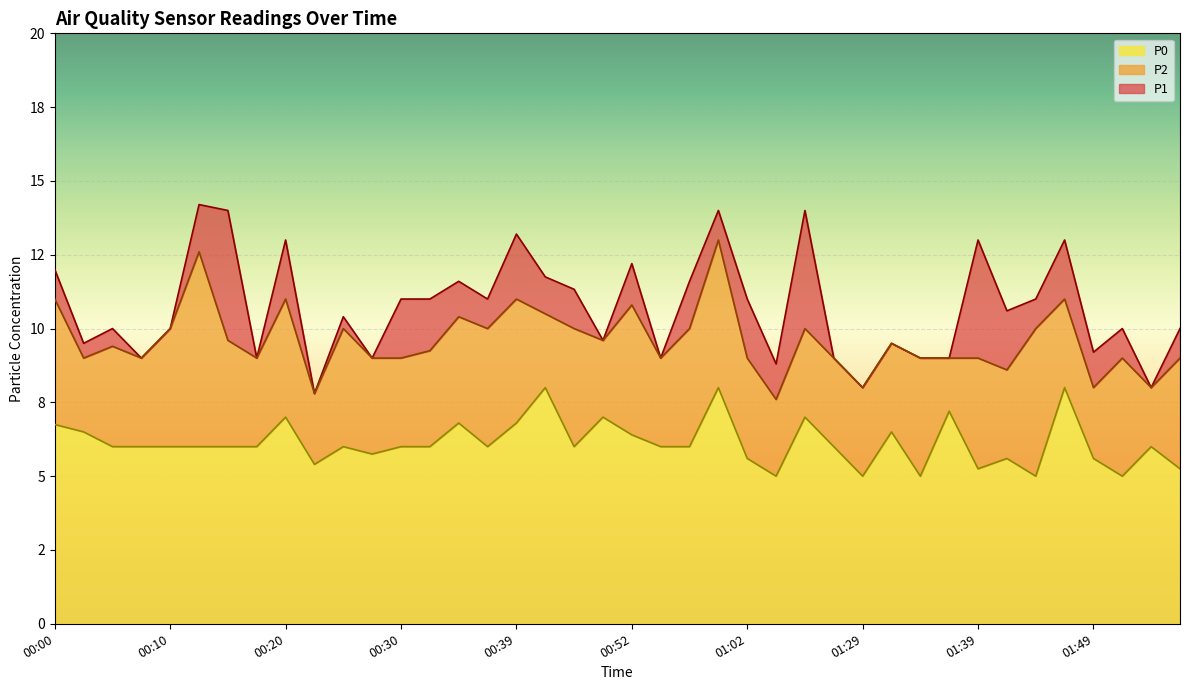

What is the sum of the P0 values at 00:17 and 00:15?

12.0